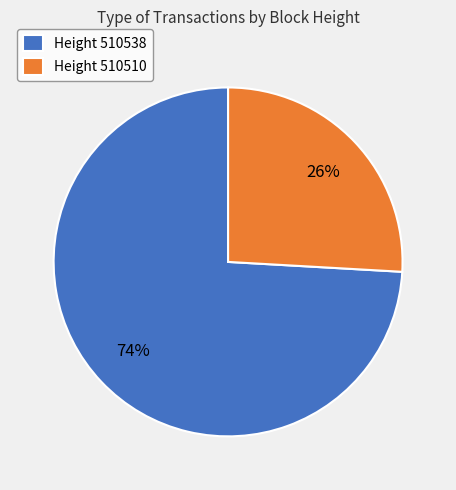

Is the sum of Height 510510 and Height 510538 greater than half?

Yes